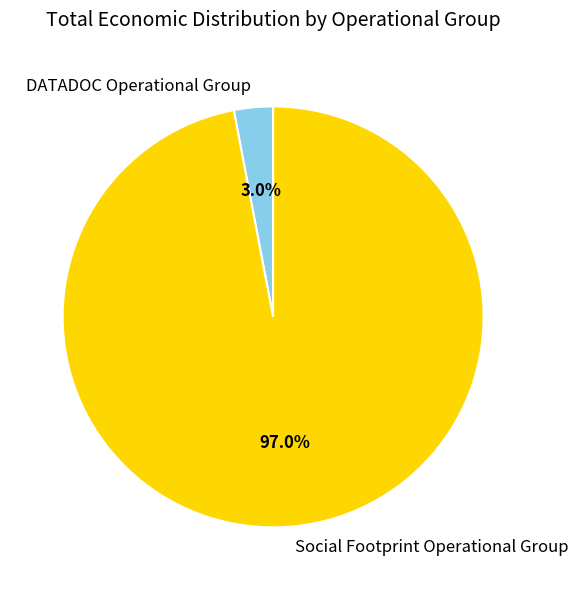

To the nearest percent, what is the average slice percentage?

50%